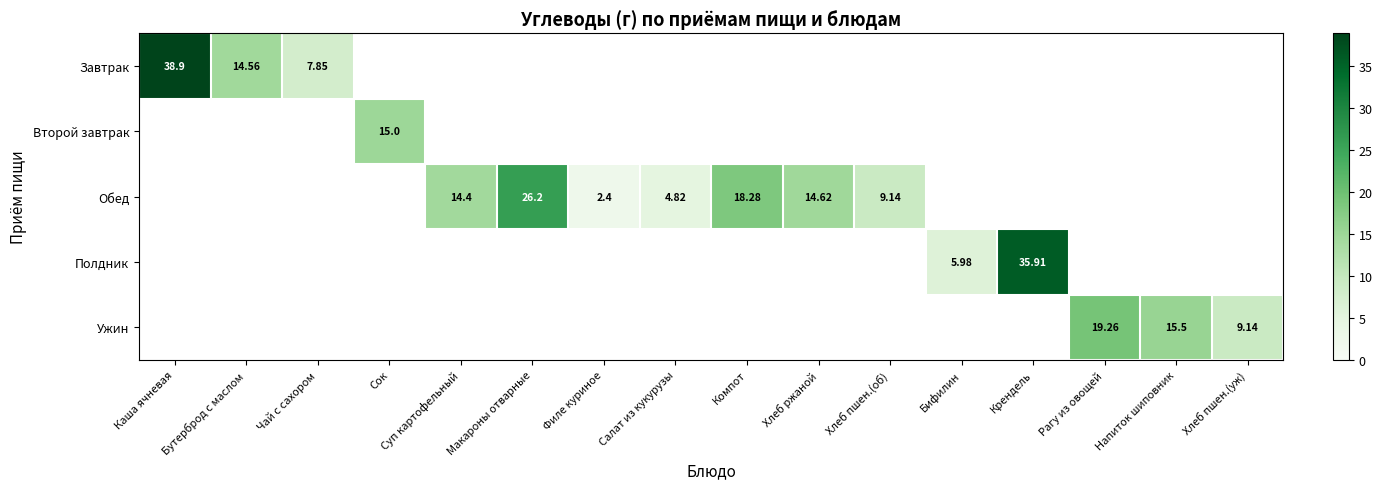

Rank the series by their maximum value, from lowest to highest.

Второй завтрак, Ужин, Обед, Полдник, Завтрак